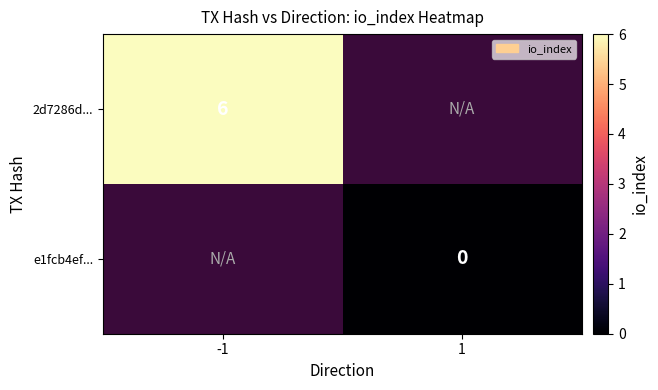

Is it true that 2d7286d... equals 3 at -1?

False